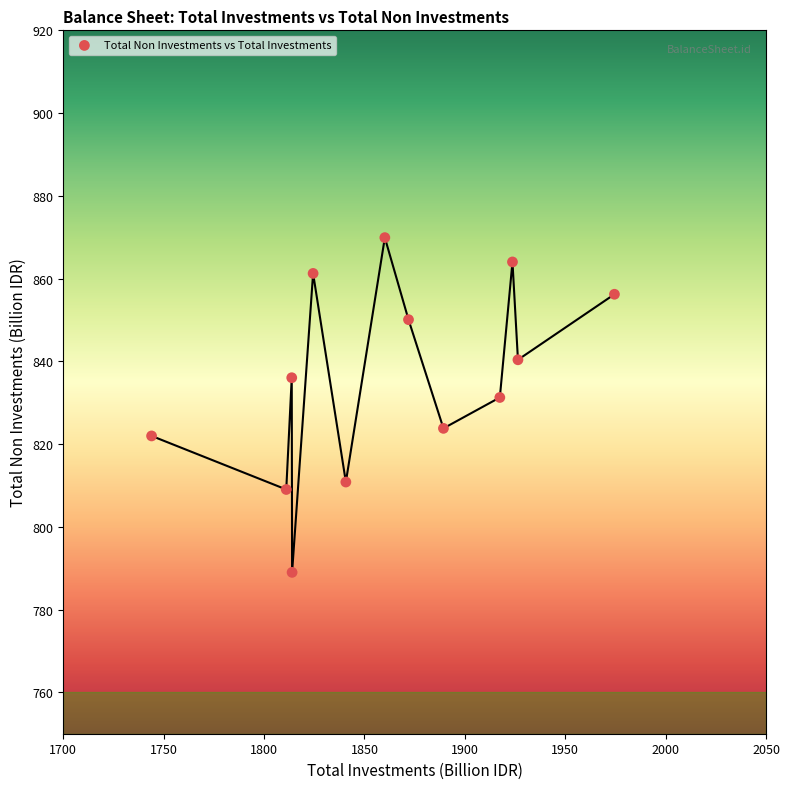

What Y value in the scatter plot is closest to 829?

831.3